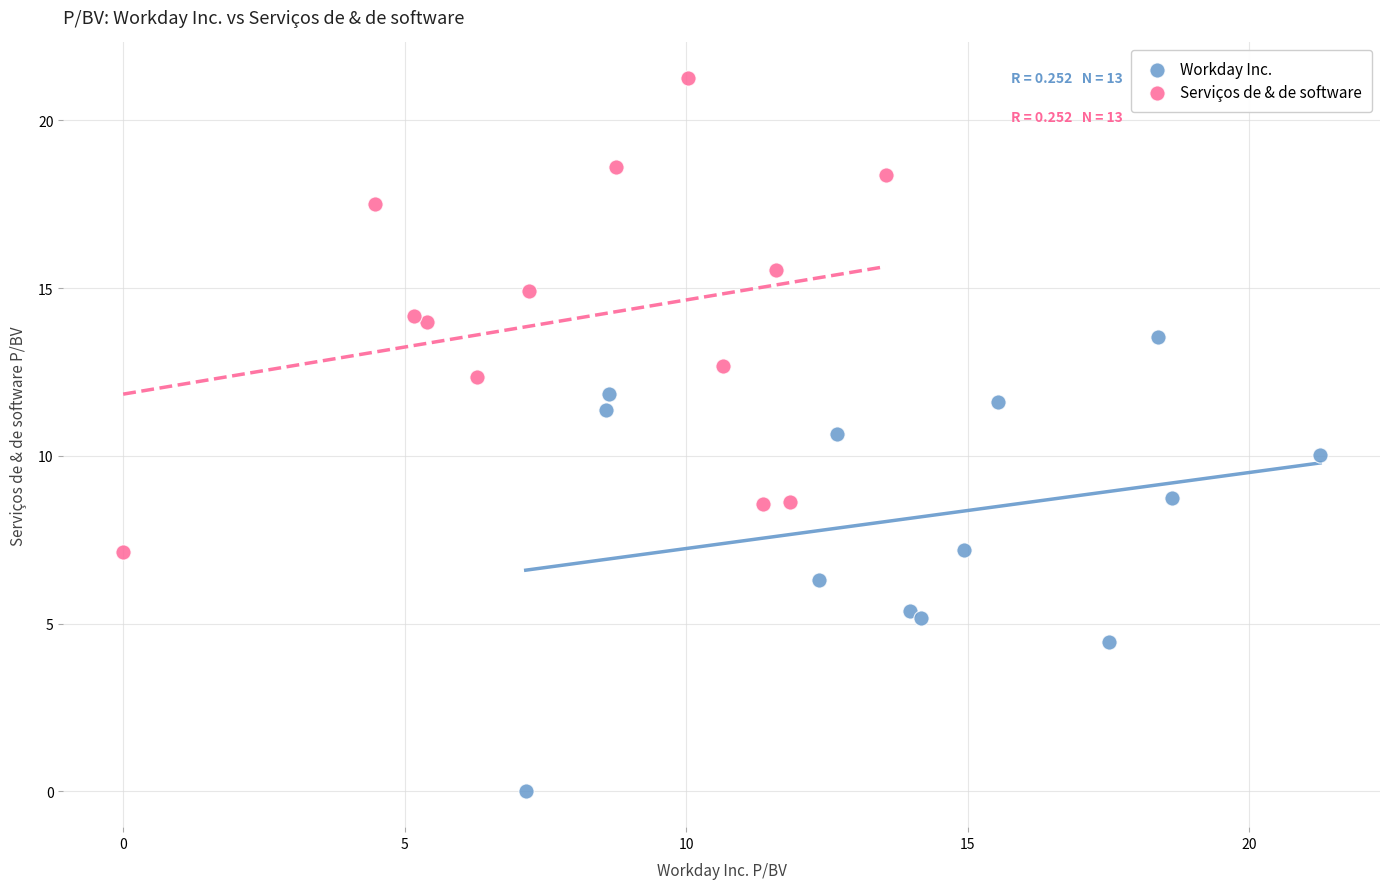

What are all the series names shown in the legend?

Workday Inc., Serviços de & de software